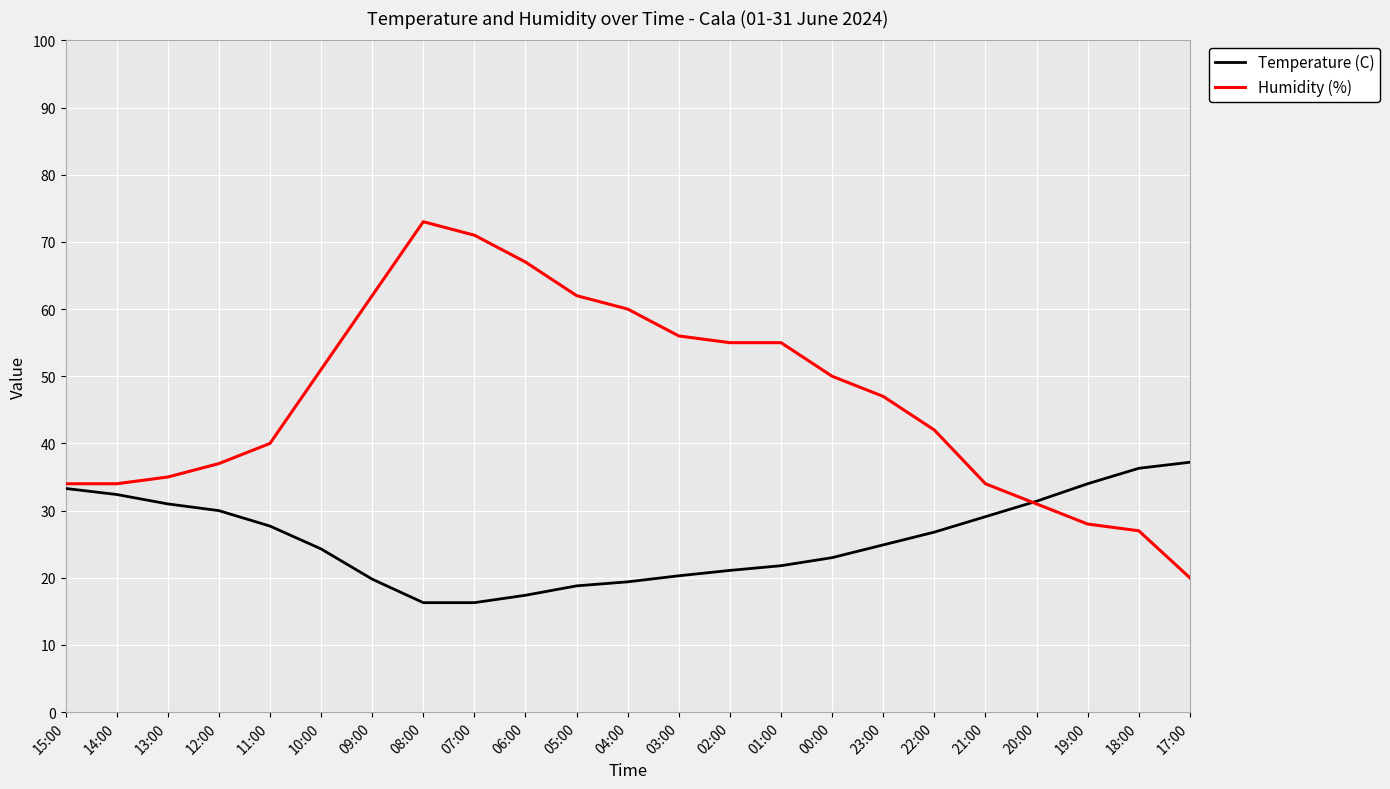

Which series has the largest total across all categories?

Humidity (%)